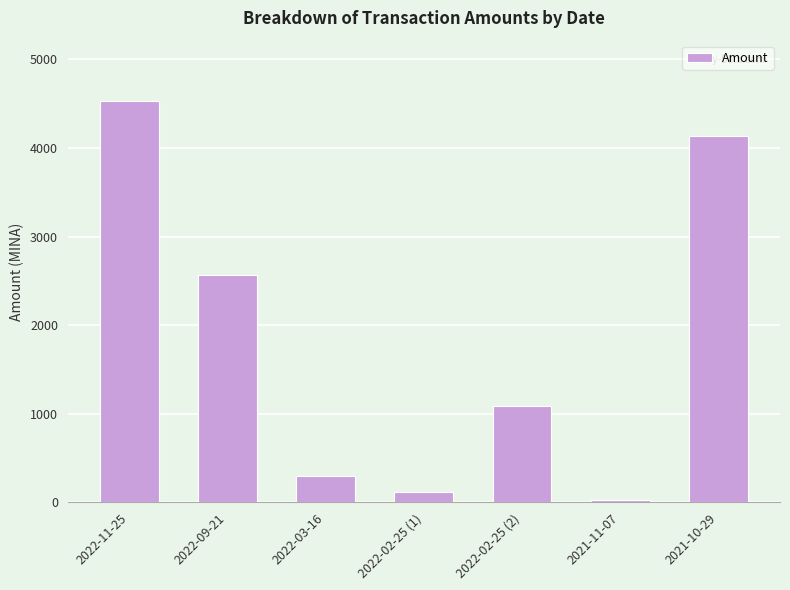

Where is the data nearest to the value 2280?

2022-09-21